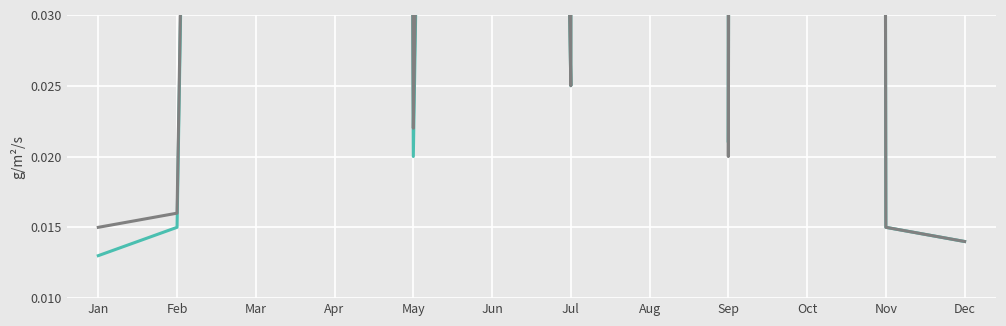

What are all the series names shown in the legend?

NHS Rating Value, Smoothed Trend